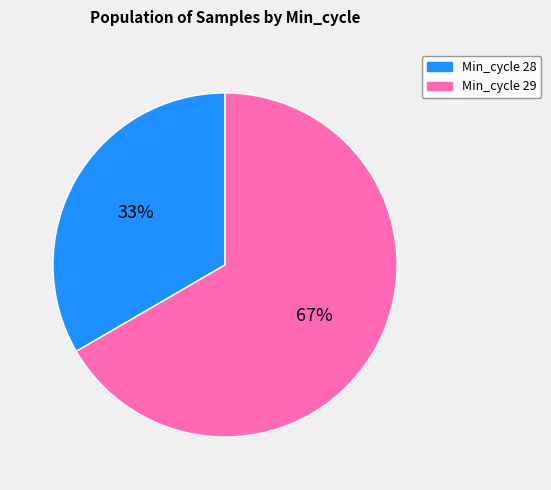

What is the smallest slice in the pie chart?

Min_cycle 28